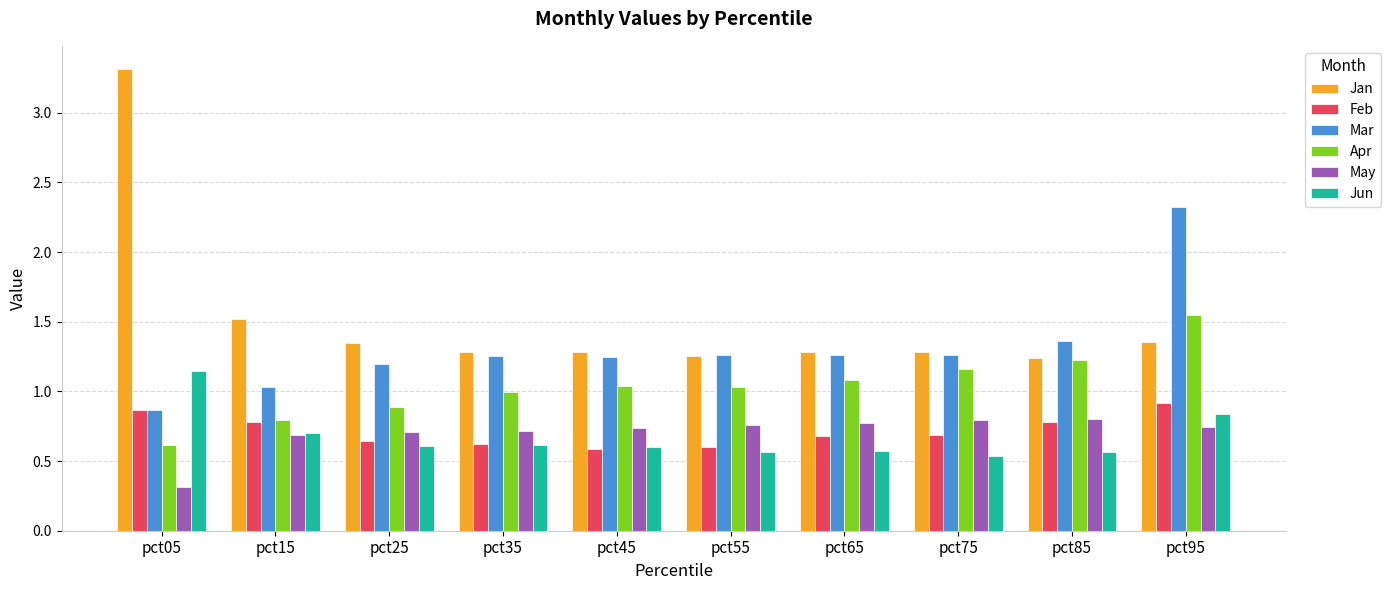

What is the maximum value for Jan?

3.3